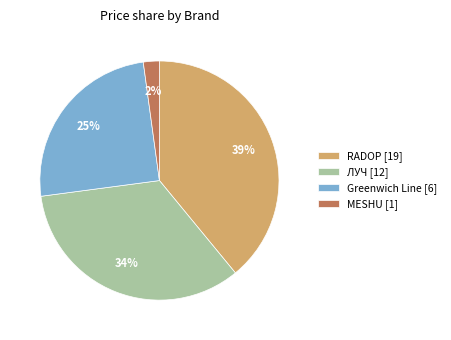

How many segments does this pie chart have?

4